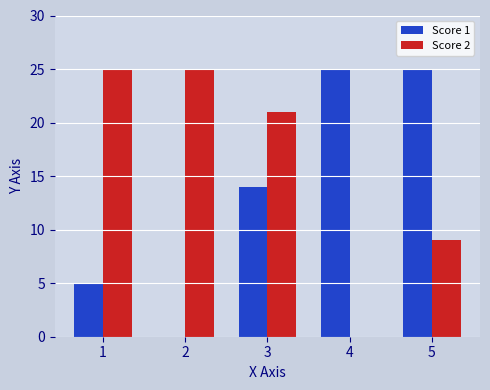

Are the bars grouped side by side (vs. stacked)?

Yes